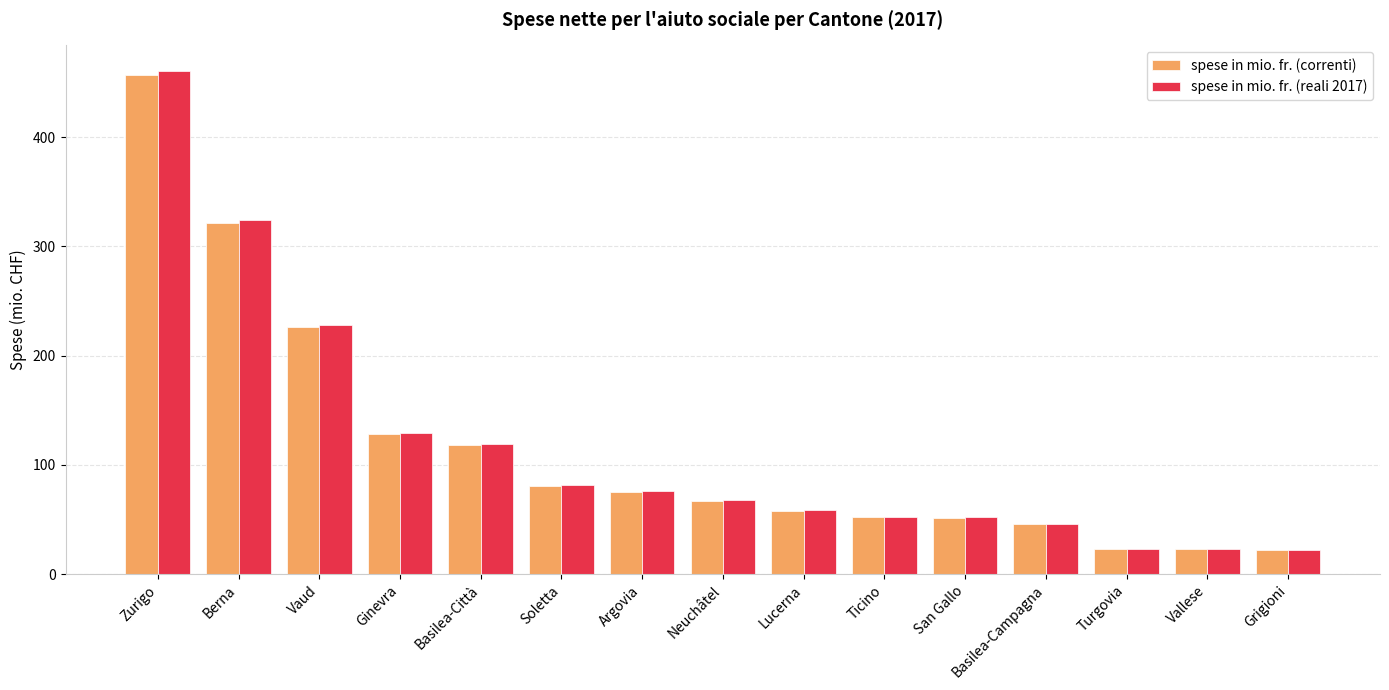

What is the greatest value displayed?

460.9